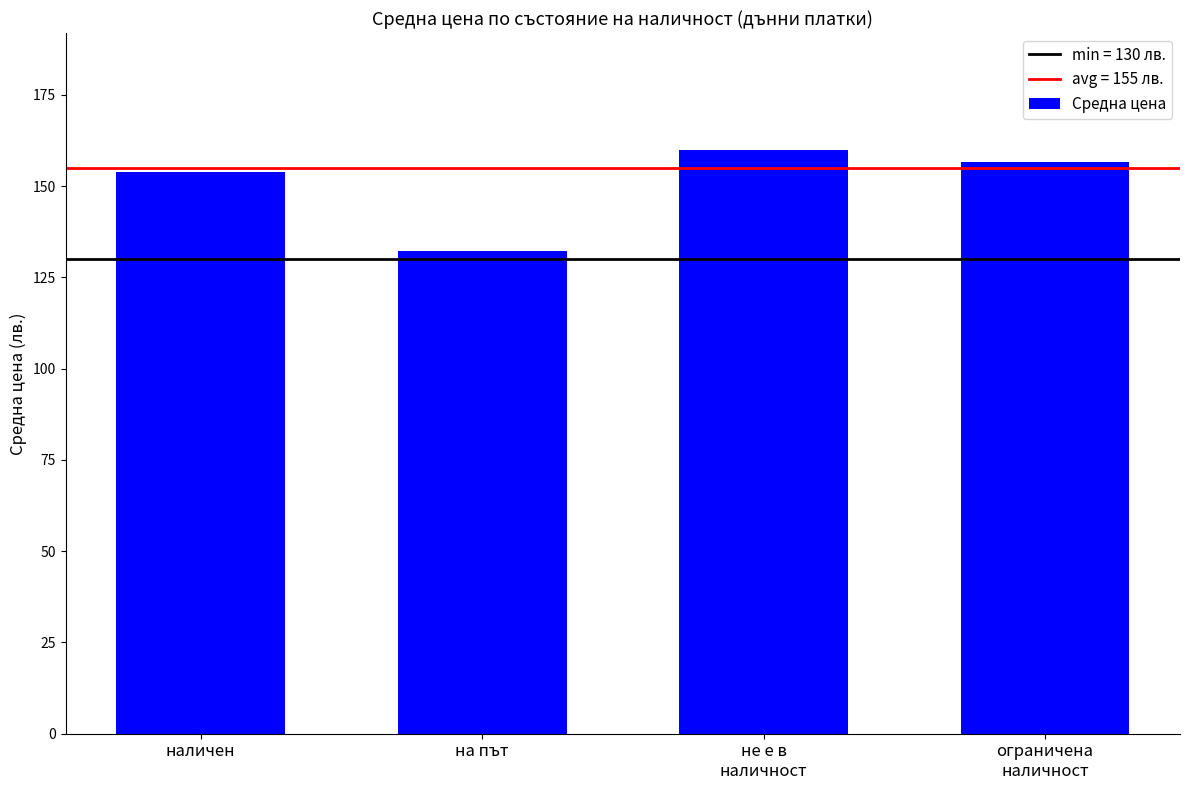

Are the bars horizontal?

No